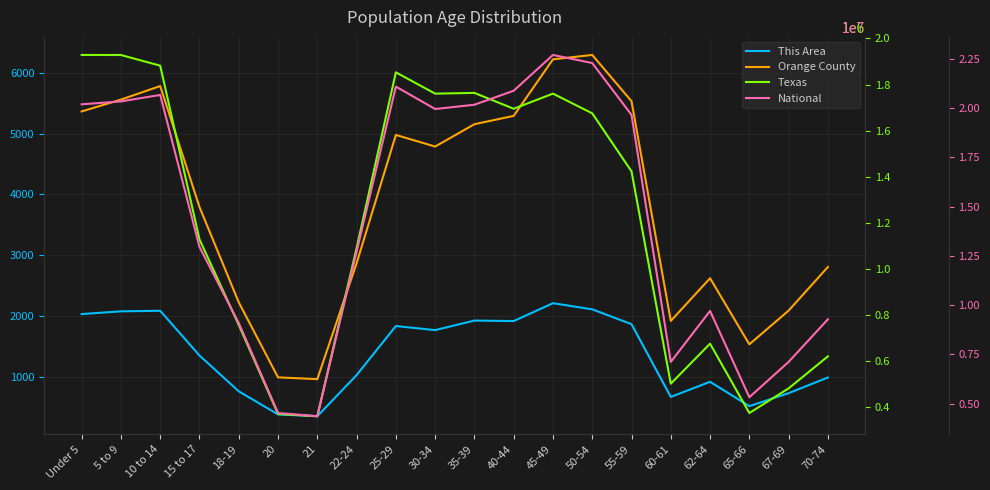

Is it true that Orange County equals 960 at 21?

True